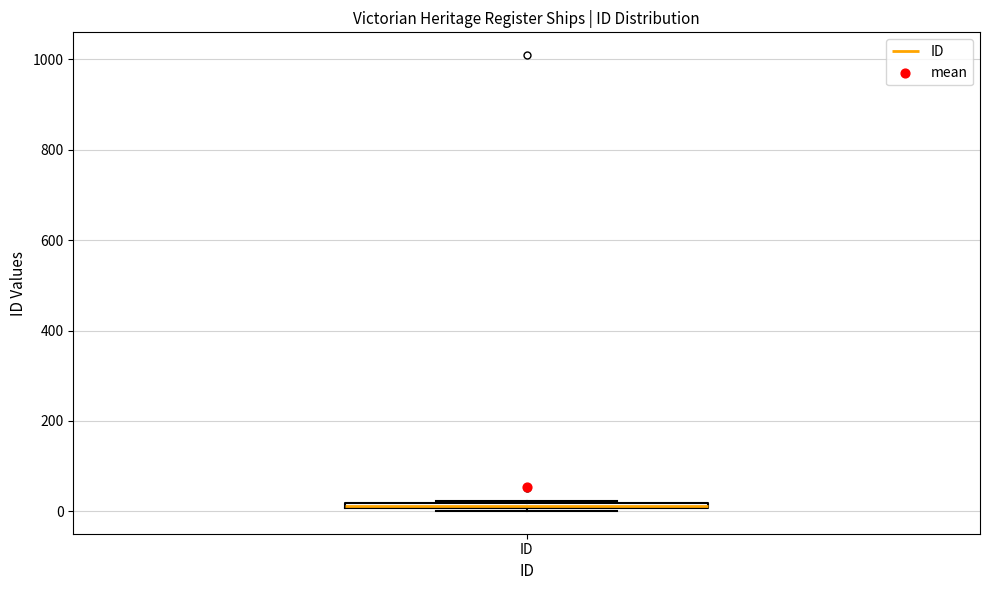

Where is the lower edge of the box for ID on the y-axis? The values are not printed on the chart, so give them approximately, as read against the axis.

0